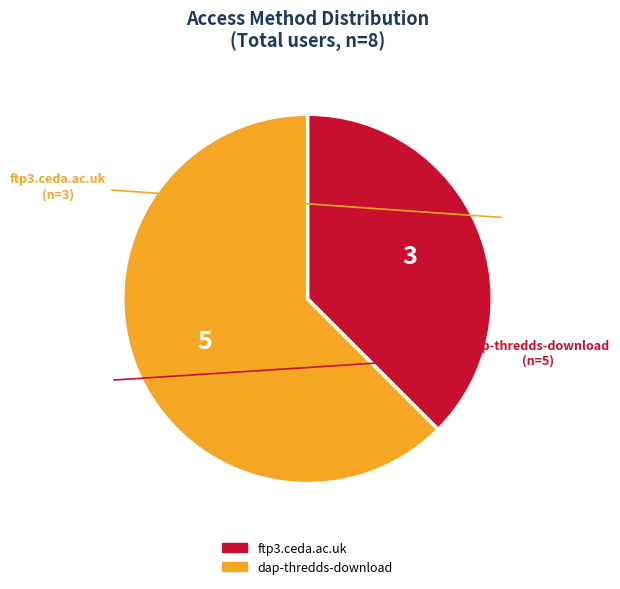

Is dap-thredds-download the majority of the pie?

Yes